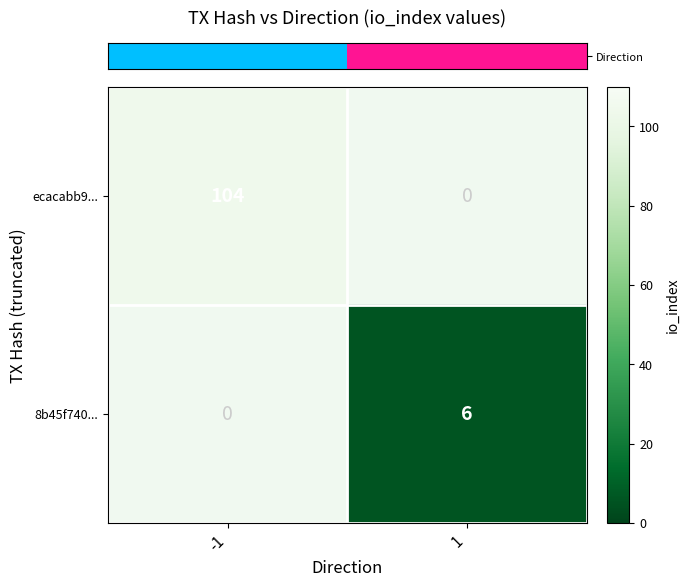

Which series has the widest spread of values?

row_0